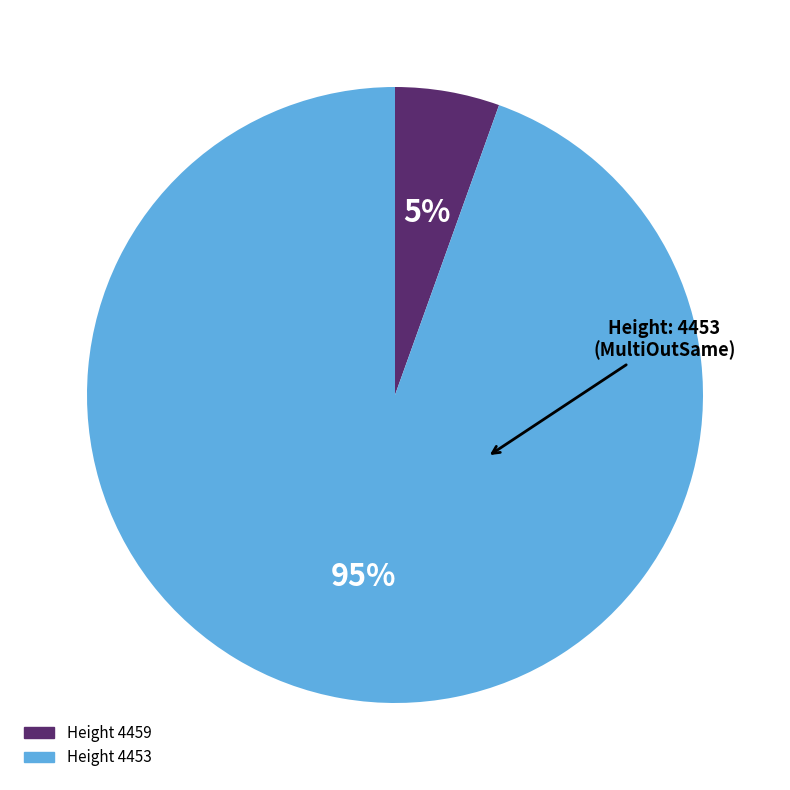

To the nearest percent, what is the average slice percentage?

50%